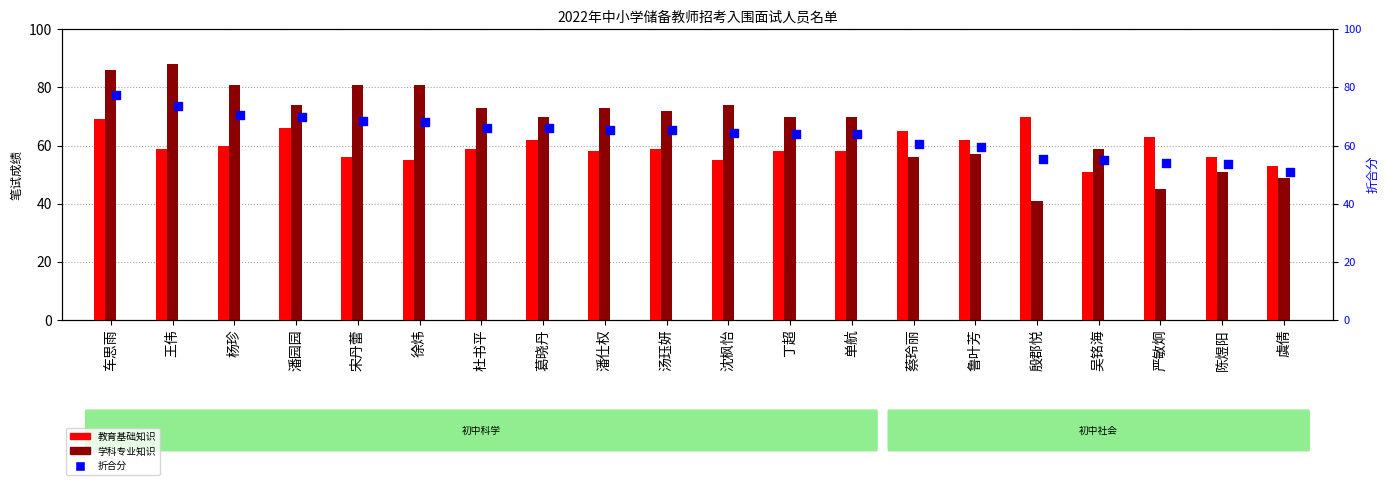

At how many categories does at least one series exceed 43?

20